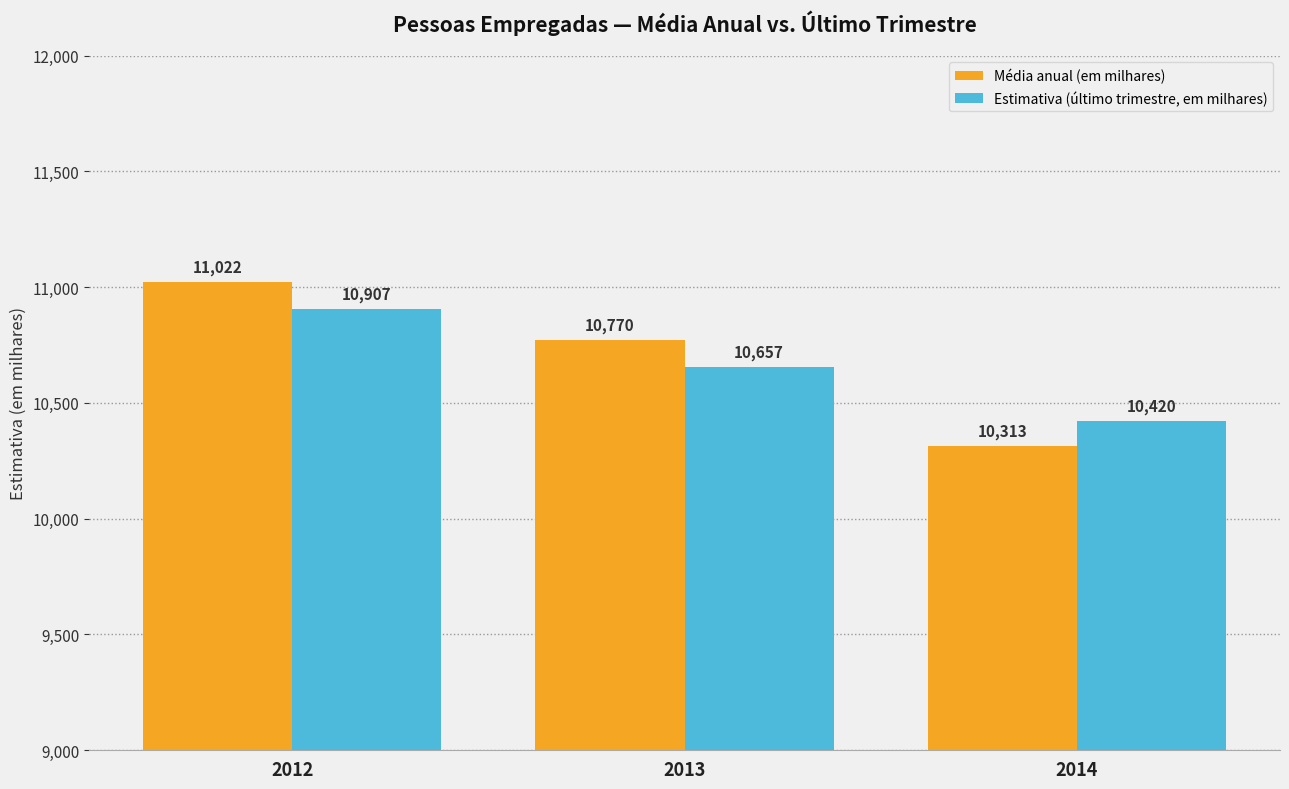

Between 2012 and 2014, which series saw the biggest shift?

Média anual (em milhares)